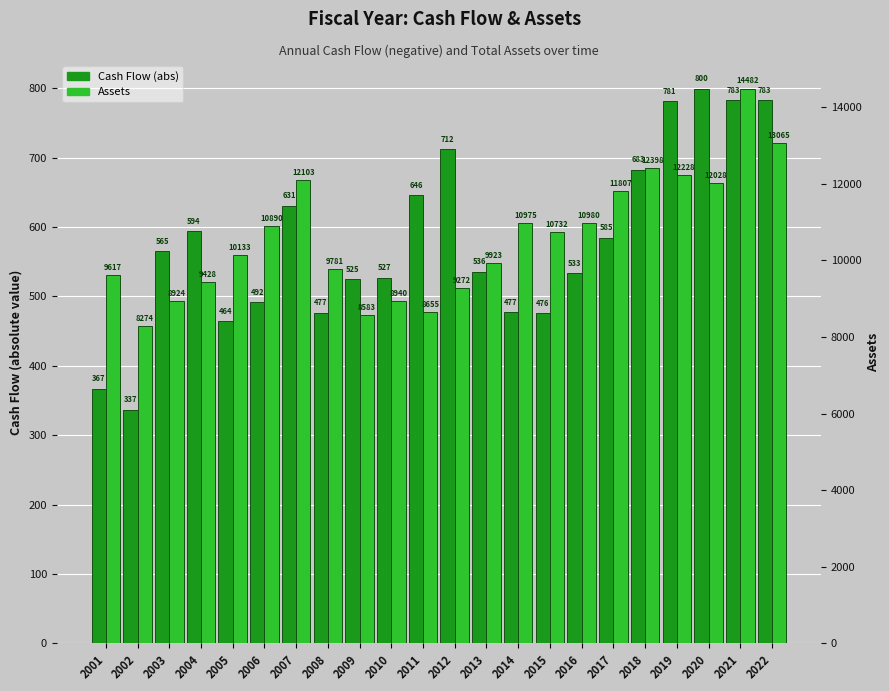

What is the approximate value of Assets at 2008?

9781.2